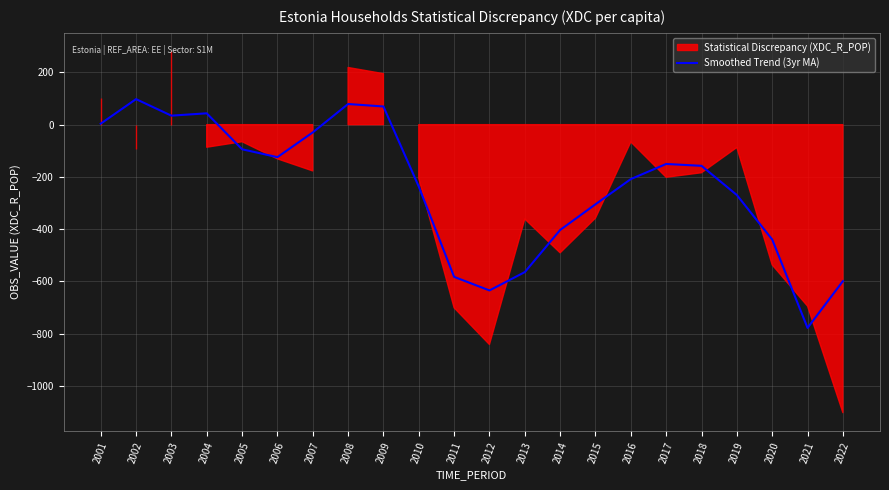

The Smoothed Trend (3yr MA) series shows -126.2 at 2015. True or false?

False